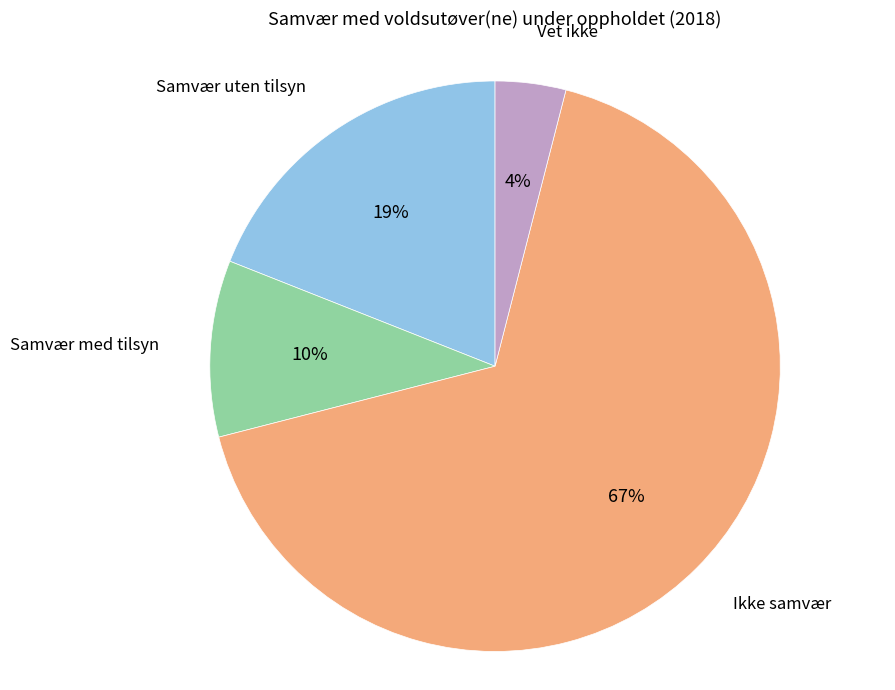

How many slices are in this pie chart?

4